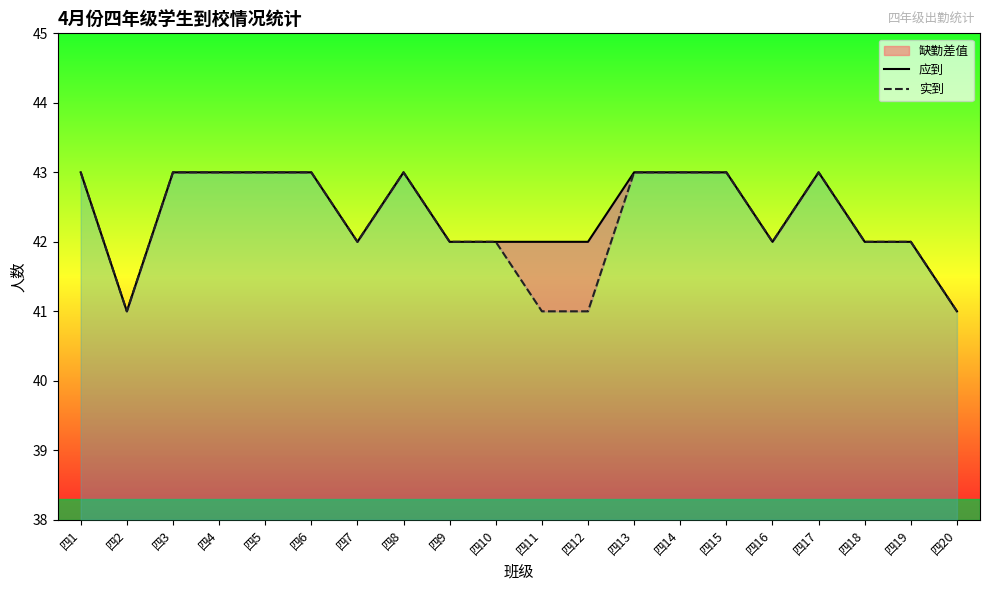

Reading left to right, what are all the values shown in this chart?

应到: 四1=43	四2=41	四3=43	四4=43	四5=43	四6=43	四7=42	四8=43	四9=42	四10=42	四11=42	四12=42	四13=43	四14=43	四15=43	四16=42	四17=43	四18=42	四19=42	四20=41
实到: 四1=43	四2=41	四3=43	四4=43	四5=43	四6=43	四7=42	四8=43	四9=42	四10=42	四11=41	四12=41	四13=43	四14=43	四15=43	四16=42	四17=43	四18=42	四19=42	四20=41